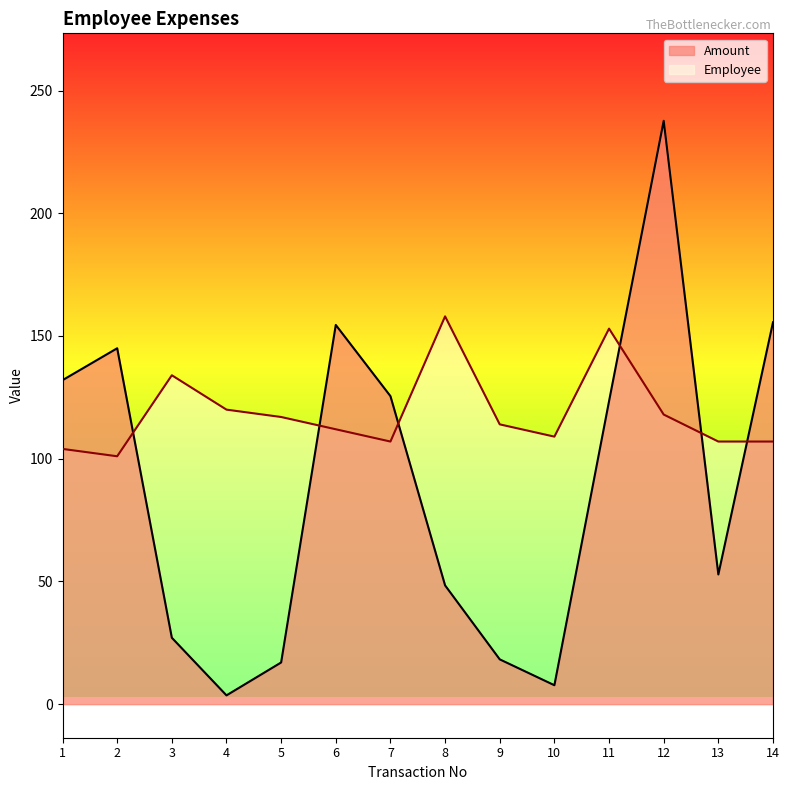

What is the total value across all series at 5?

134.0